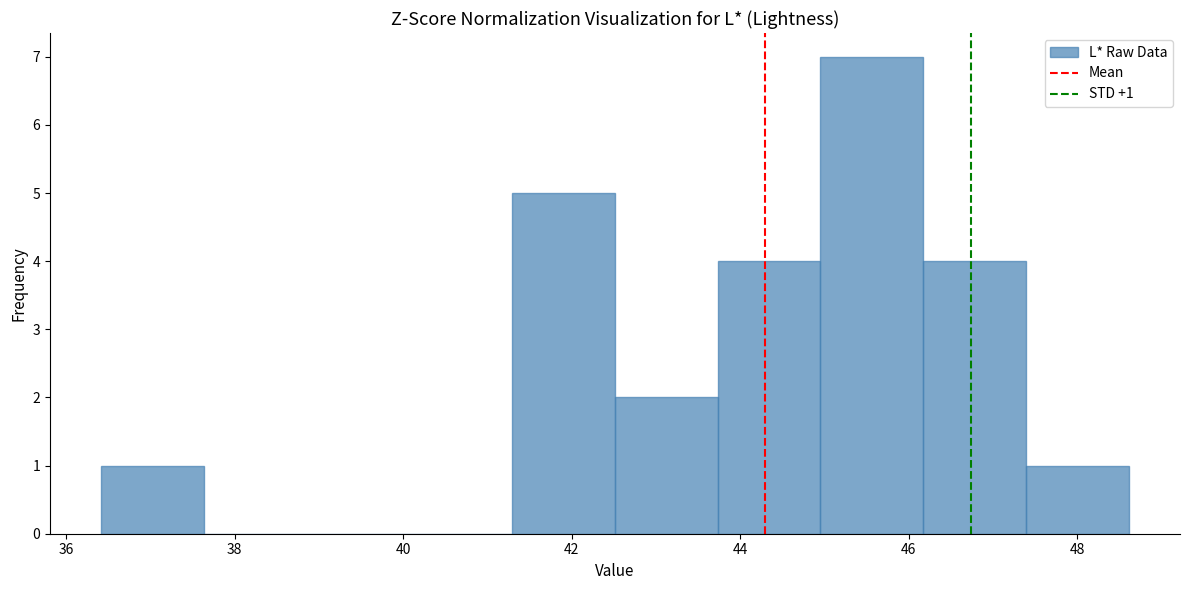

Which range on the x-axis has the tallest bar?

45.0 to 46.2